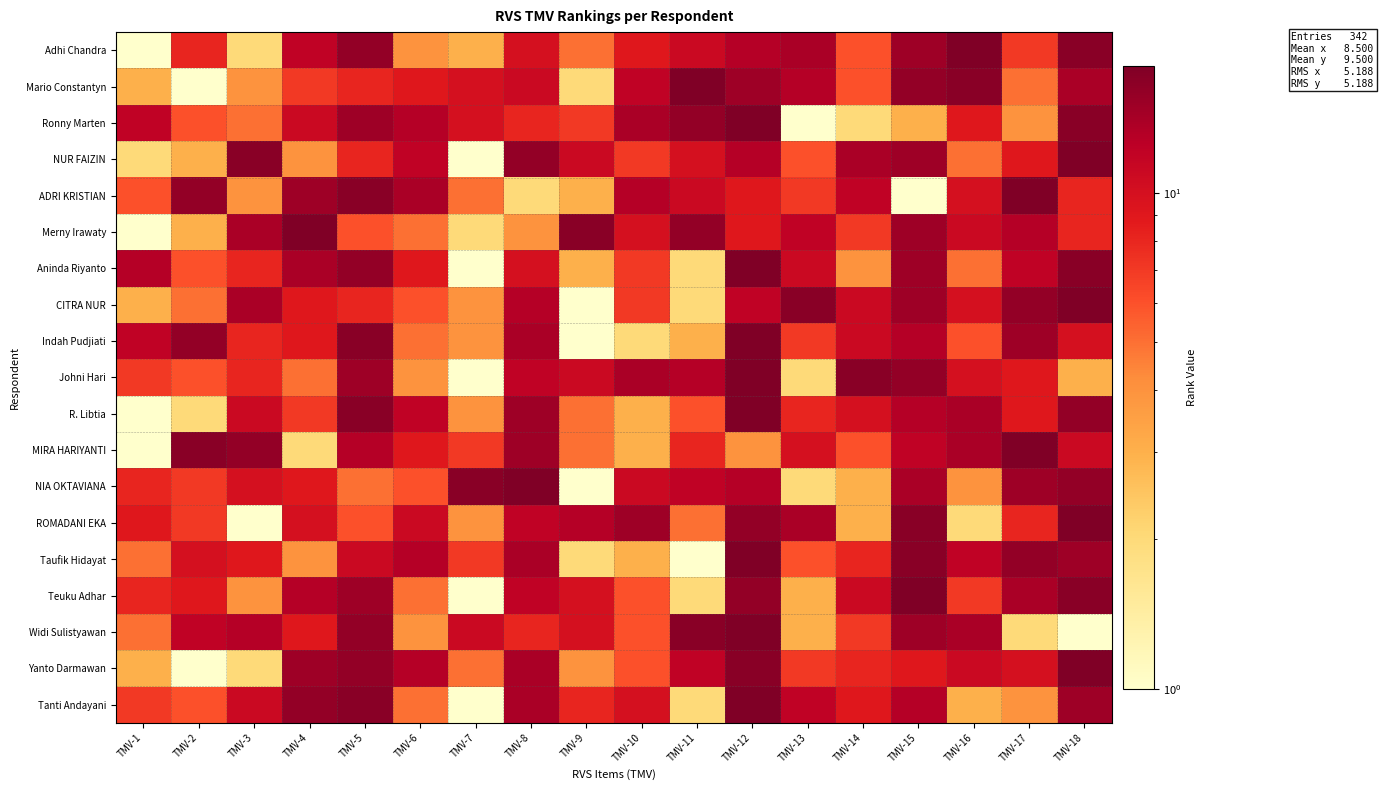

Rank the series by their maximum value, from lowest to highest.

Adhi Chandra, Mario Constantyn, Ronny Marten, NUR FAIZIN, ADRI KRISTIAN, Merny Irawaty, Aninda Riyanto, CITRA NUR, Indah Pudjiati, Johni Hari, R. Libtia, MIRA HARIYANTI, NIA OKTAVIANA, ROMADANI EKA, Taufik Hidayat, Teuku Adhar, Widi Sulistyawan, Yanto Darmawan, Tanti Andayani